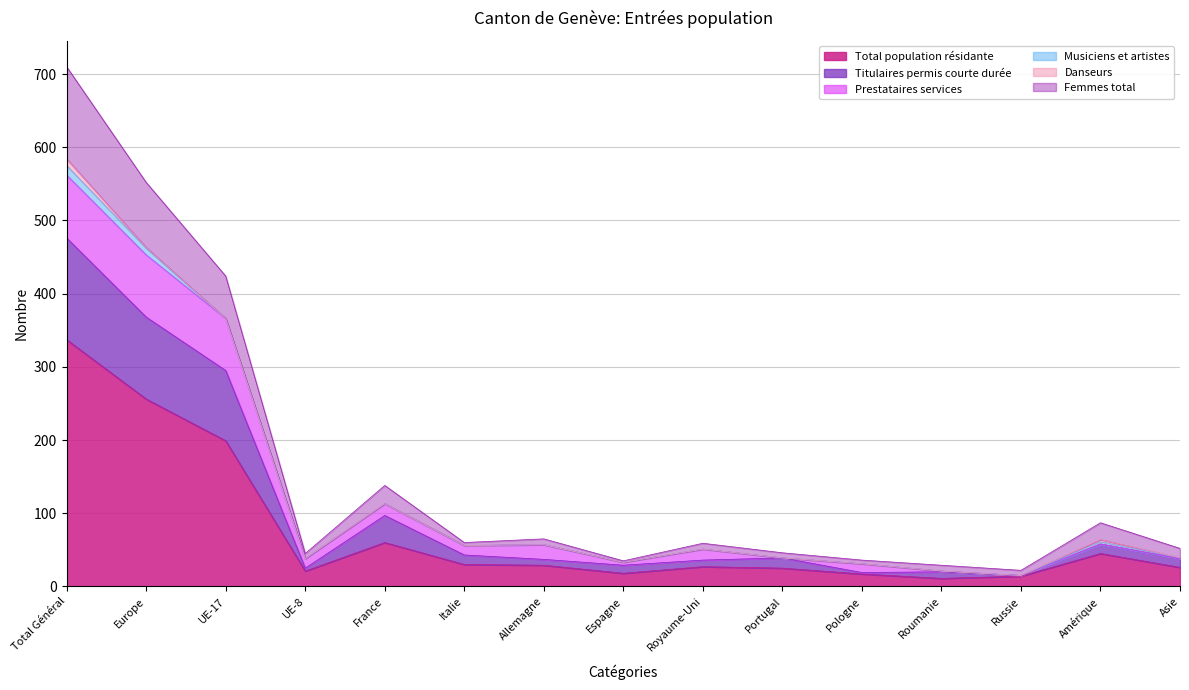

Count the number of categories in the chart.

15